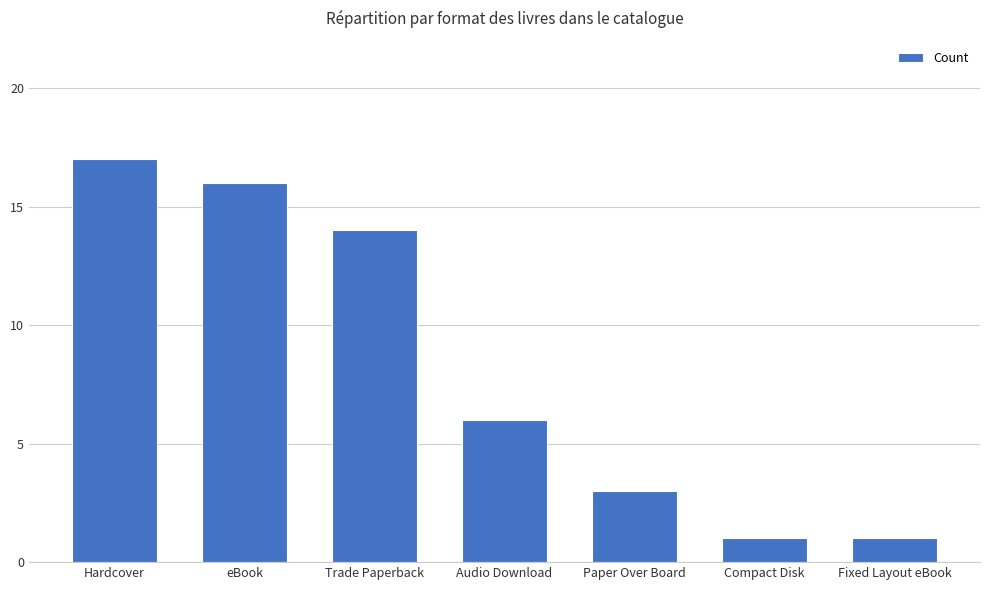

Which has a higher value, eBook or Audio Download?

eBook